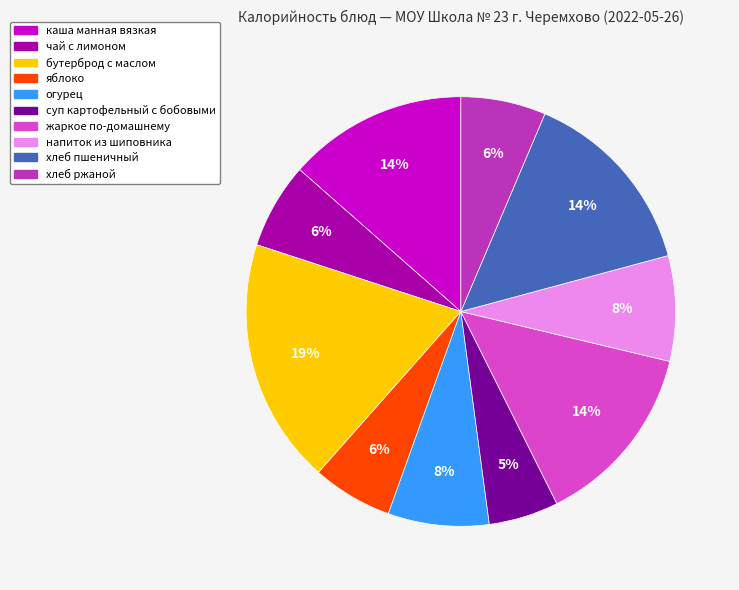

Is суп картофельный с бобовыми the majority of the pie?

No